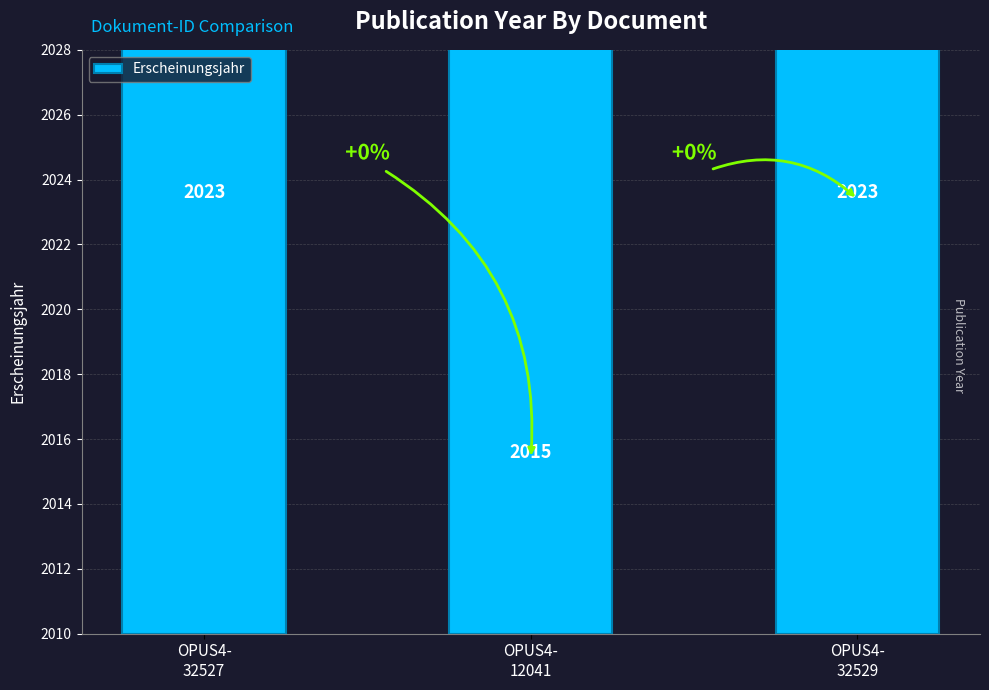

The chart shows a value of 2023 at OPUS4-
32529. True or false?

True